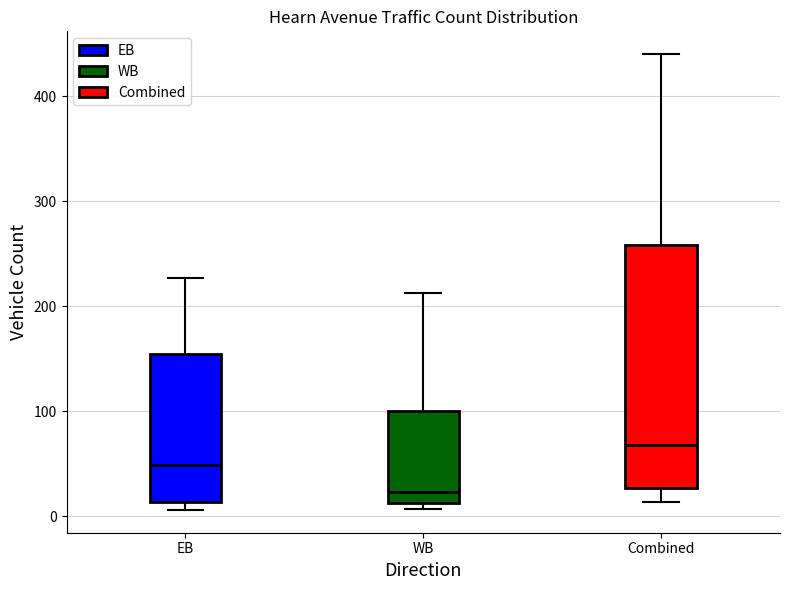

Reading left to right, transcribe this box plot: for each box, give where its median line is, the range the box spans, and where its two whiskers end, as read against the y-axis. The values are not printed on the chart, so give them approximately, as read against the axis.

EB: median 50, box 10 to 150, whiskers 10 (just below the box's lower edge) to 230
WB: median 20, box 10 to 100, whiskers 10 (just below the box's lower edge) to 210
Combined: median 70, box 30 to 260, whiskers 10 to 440